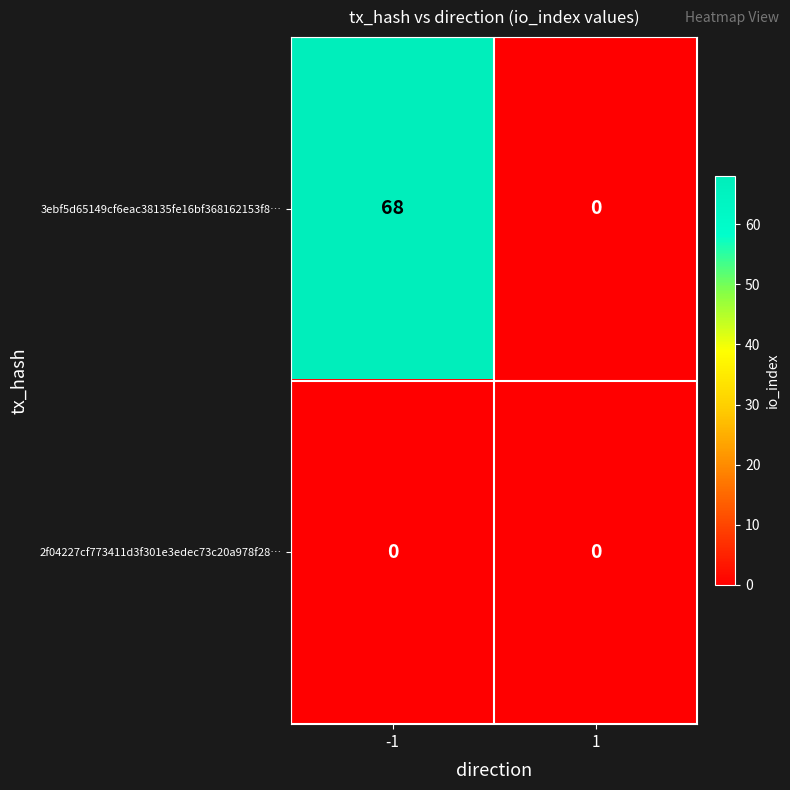

Which series has the largest range (max minus min)?

3ebf5d65149cf6eac38135fe16bf368162153f8…